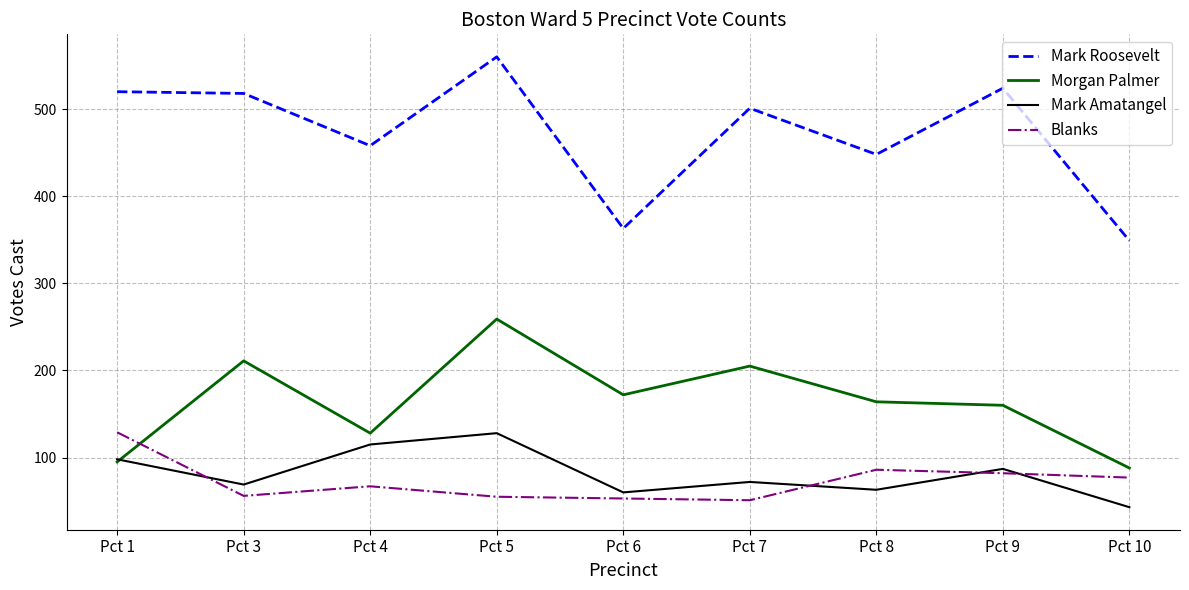

What is the minimum value shown in the chart?

43